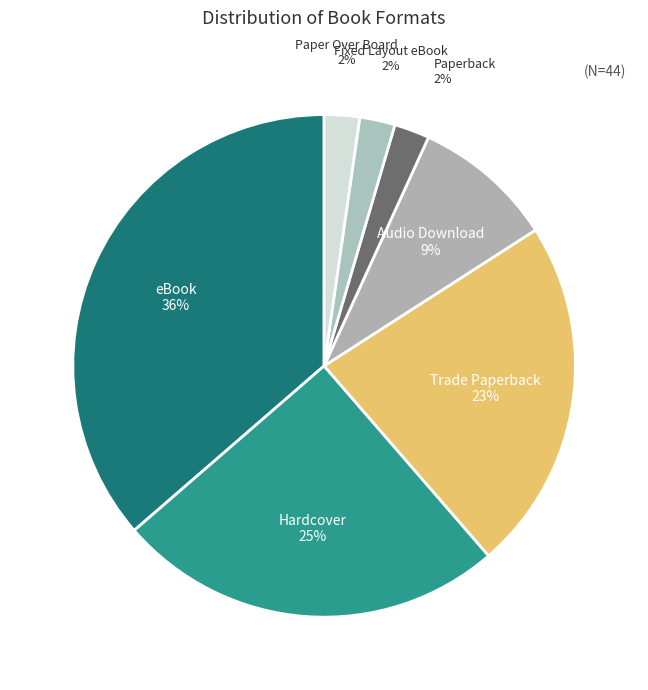

Which category has the biggest portion of the pie?

eBook